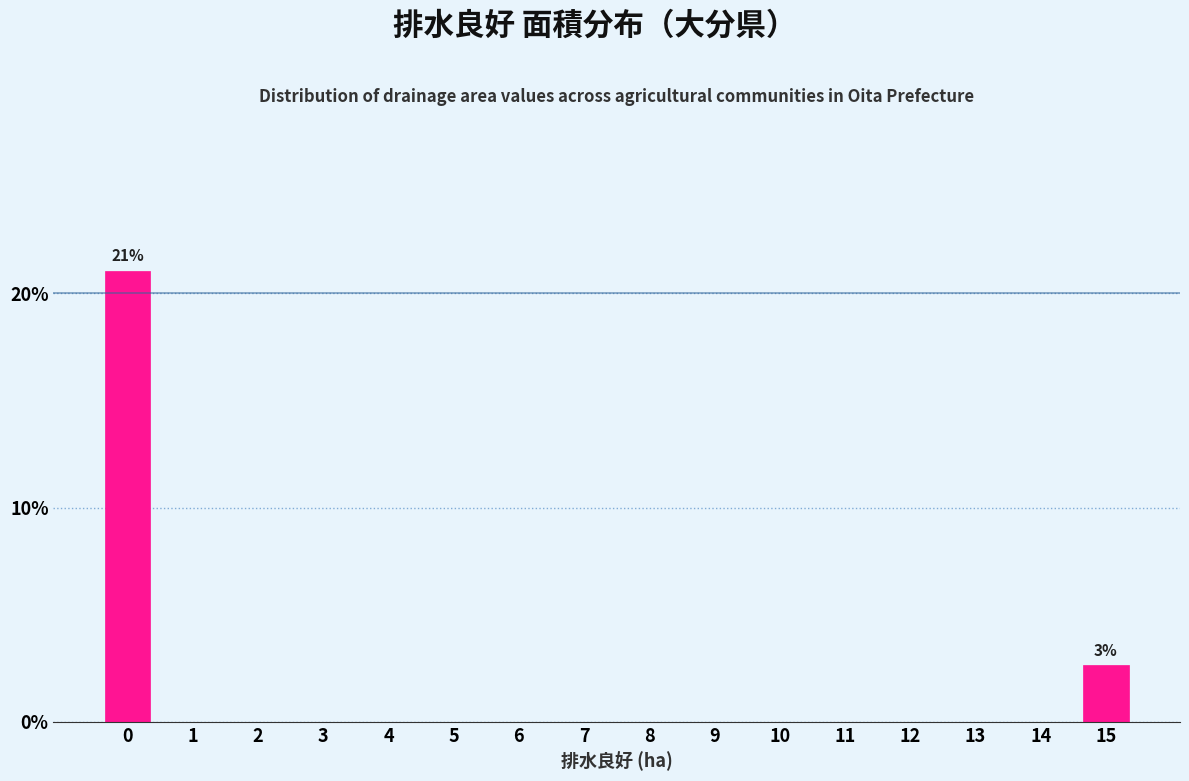

Reading left to right, list all the values displayed in this chart.

0=21.1	1=0.0	2=0.0	3=0.0	4=0.0	5=0.0	6=0.0	7=0.0	8=0.0	9=0.0	10=0.0	11=0.0	12=0.0	13=0.0	14=0.0	15=2.6